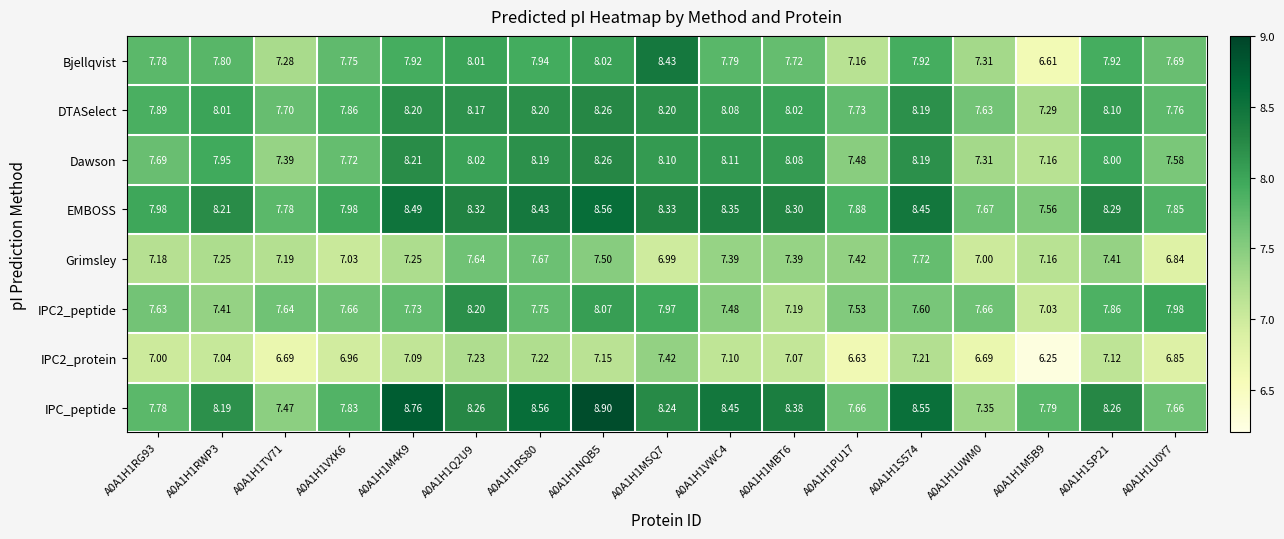

Is the value of EMBOSS at A0A1H1MSQ7 greater than the value of IPC2_peptide at A0A1H1UWM0?

Yes